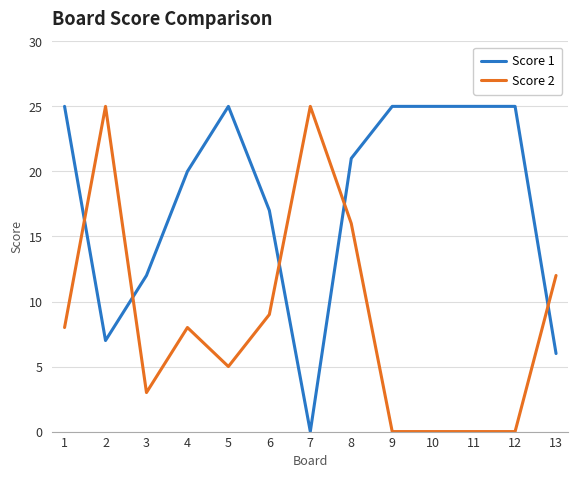

After their last crossing, which series has the higher values: Score 1 or Score 2?

Score 2